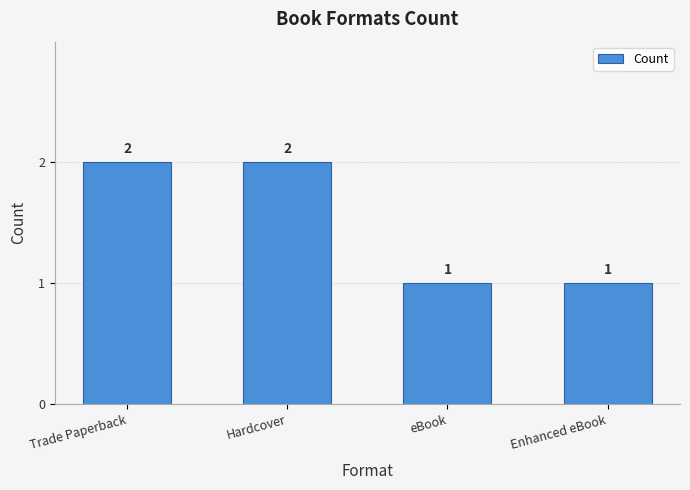

Are the bars grouped side by side (vs. stacked)?

No